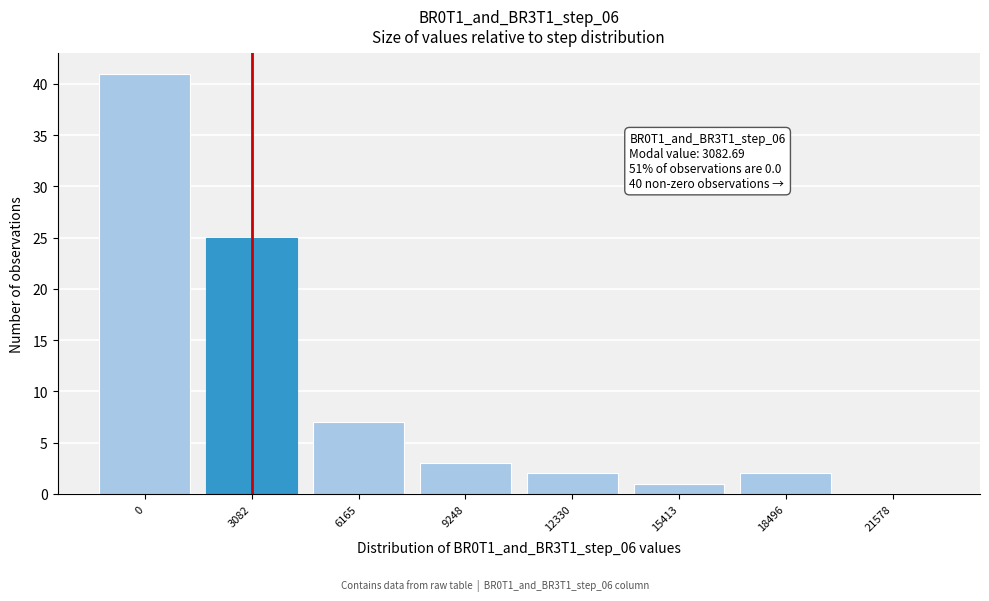

Reading left to right, transcribe all the data shown in this chart.

0=41	3082=25	6165=7	9248=3	12330=2	15413=1	18496=2	21578=0